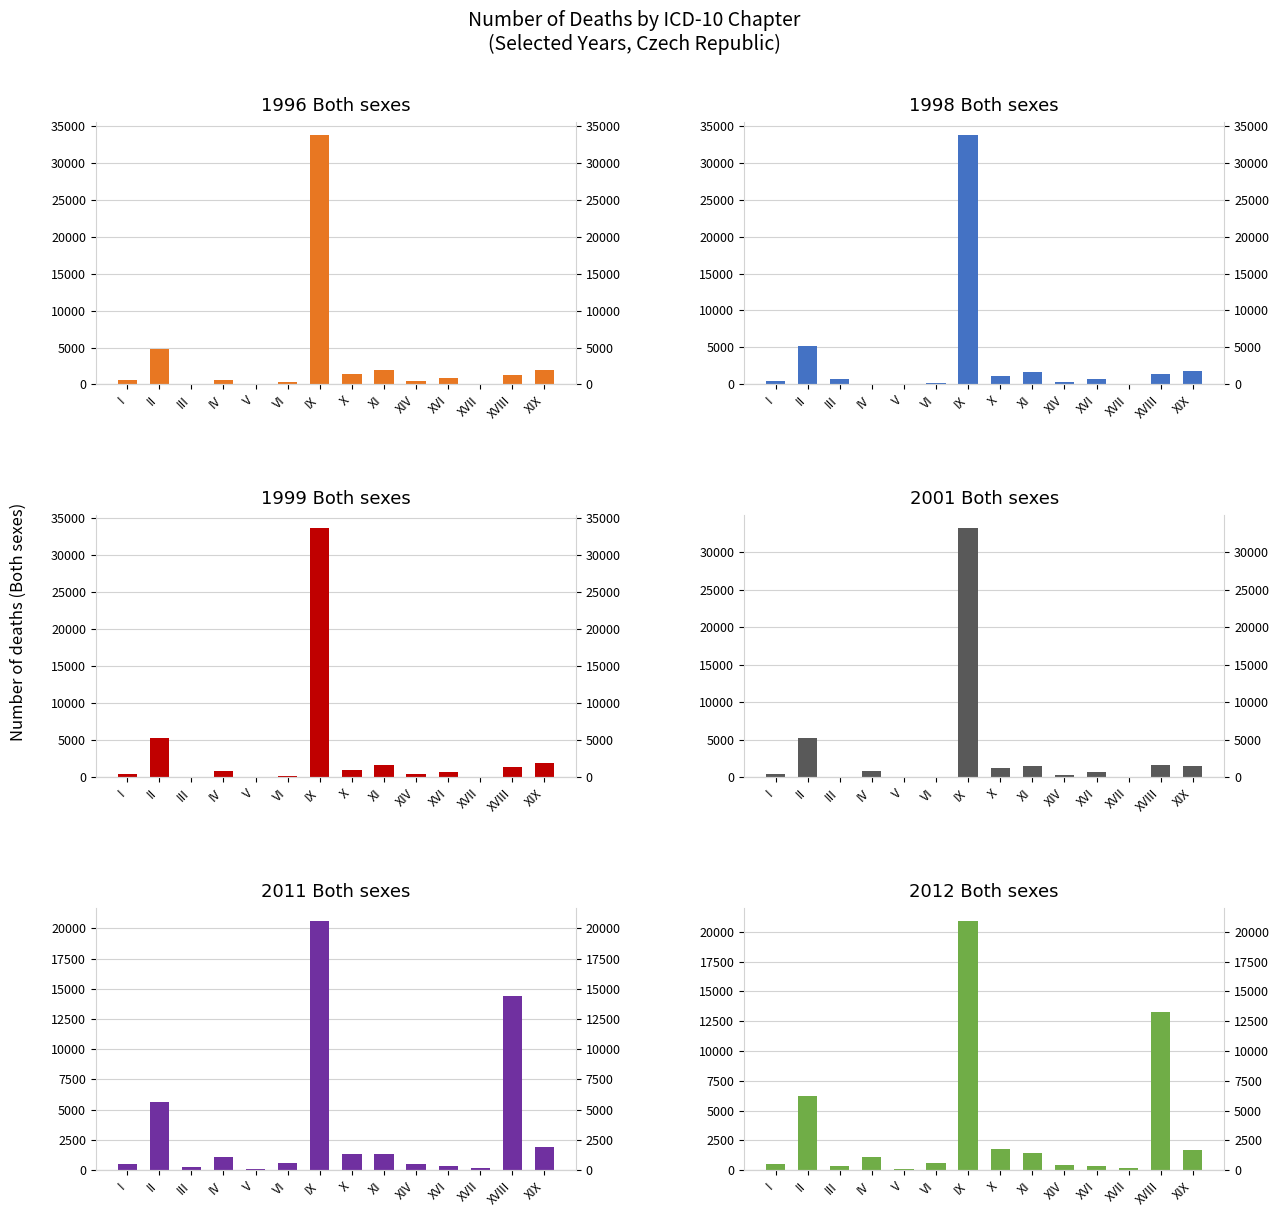

Are the bars horizontal?

No